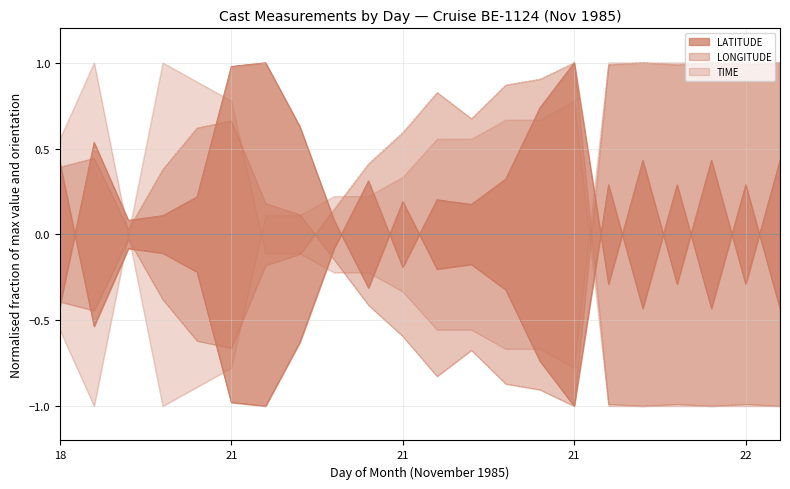

Count the number of data series in this chart.

3